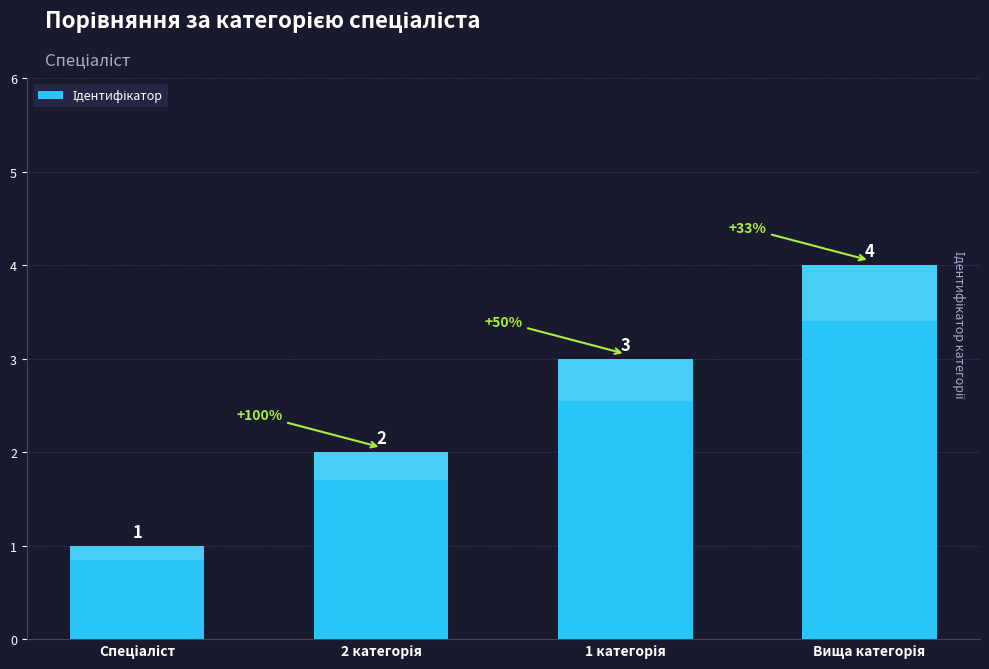

The value at 1 категорія is 3. True or false?

True